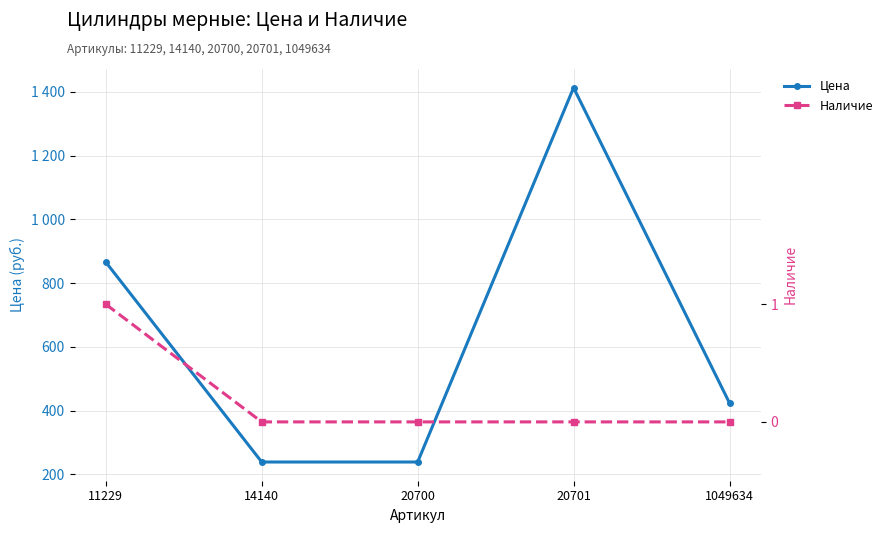

How many interior local peaks does the Цена series have?

1